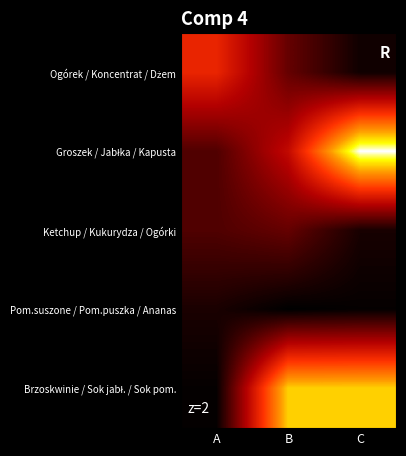

Which series has the widest spread of values?

Groszek / Jabłka / Kapusta